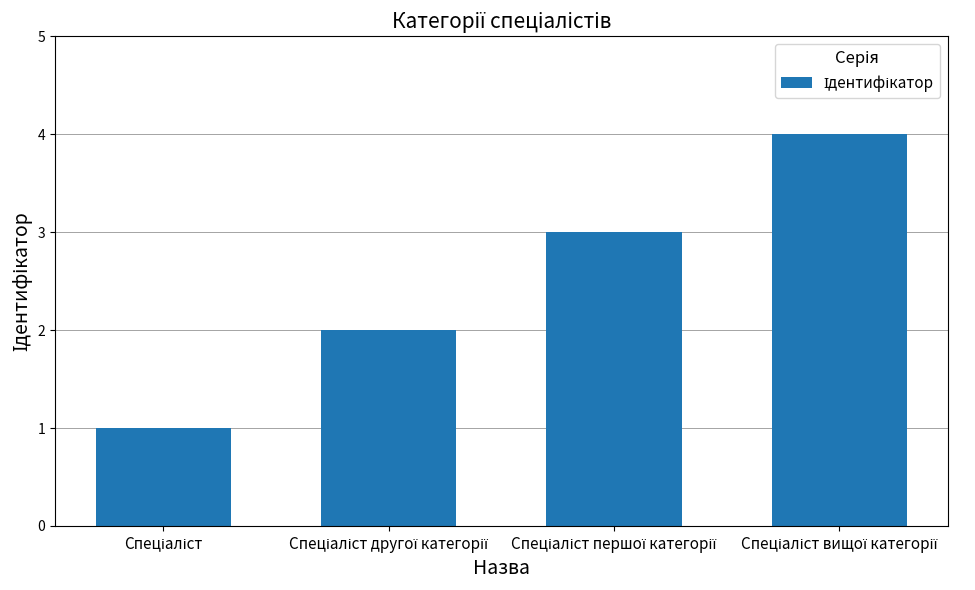

What is the maximum value shown in the chart?

4